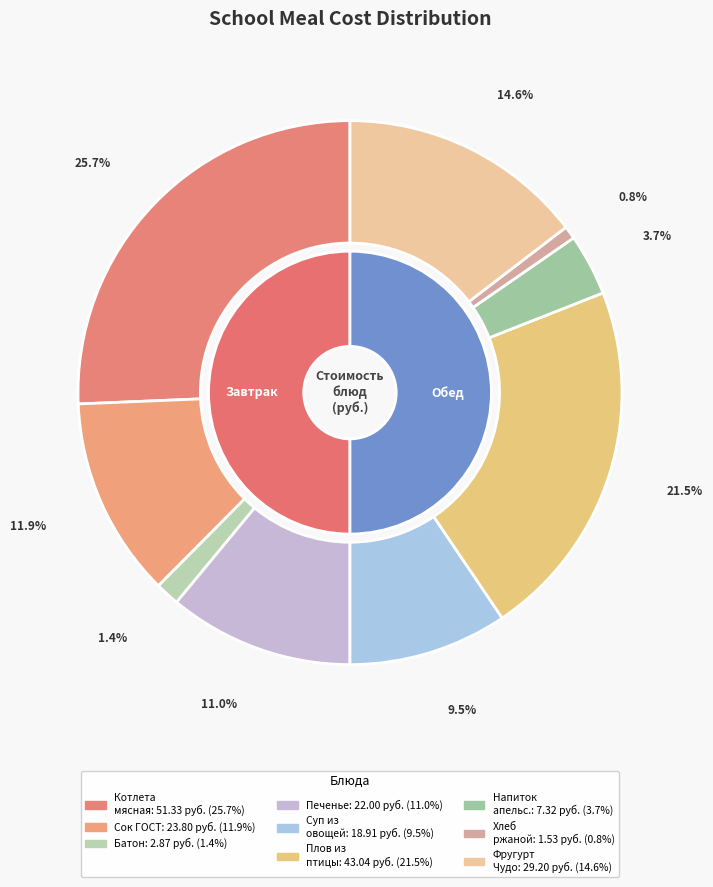

To the nearest percent, what is the difference between the Фругурт Чудо and Хлеб ржаной slice percentages?

14%